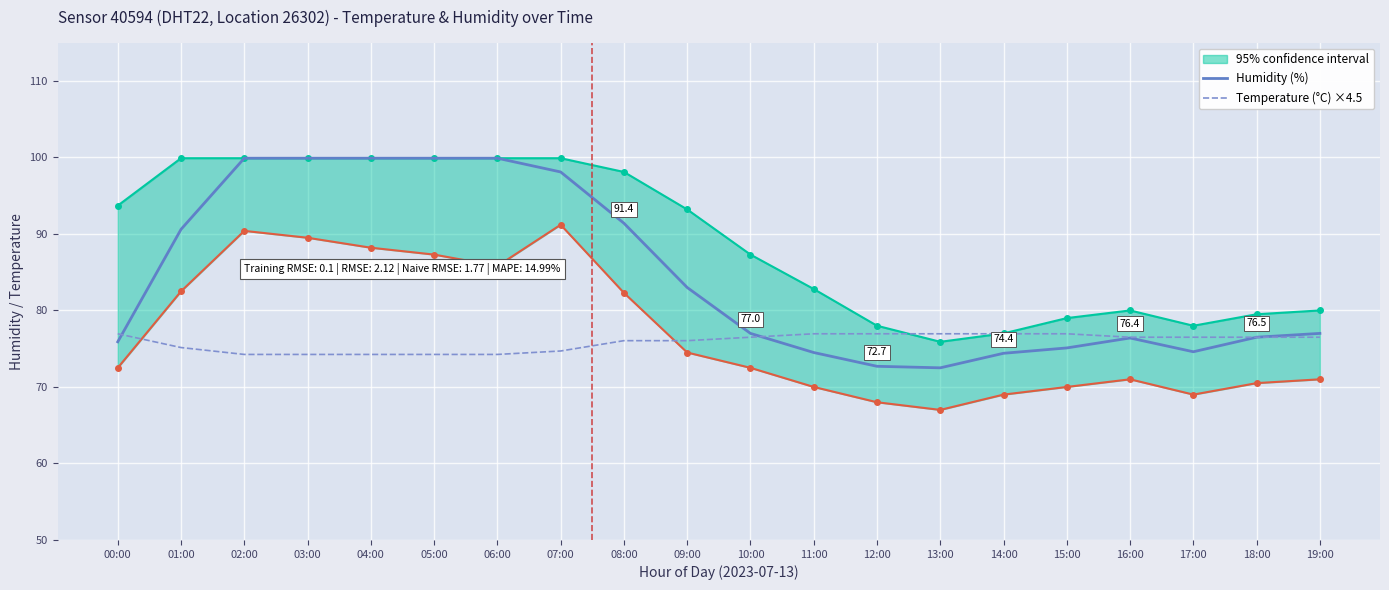

What is the difference between the highest and lowest values at 10:00?

0.5